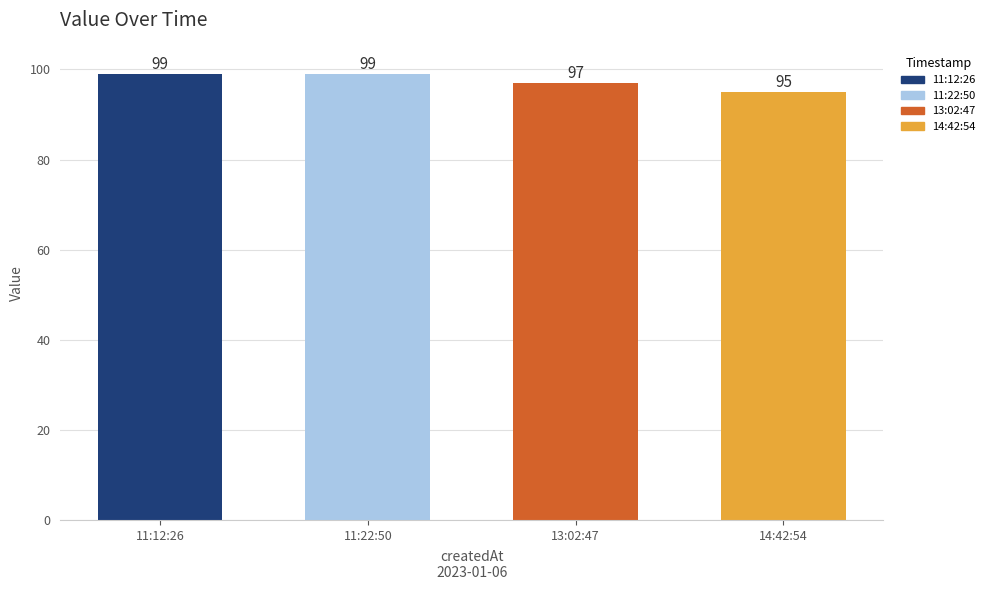

What is the maximum value shown in the chart?

99